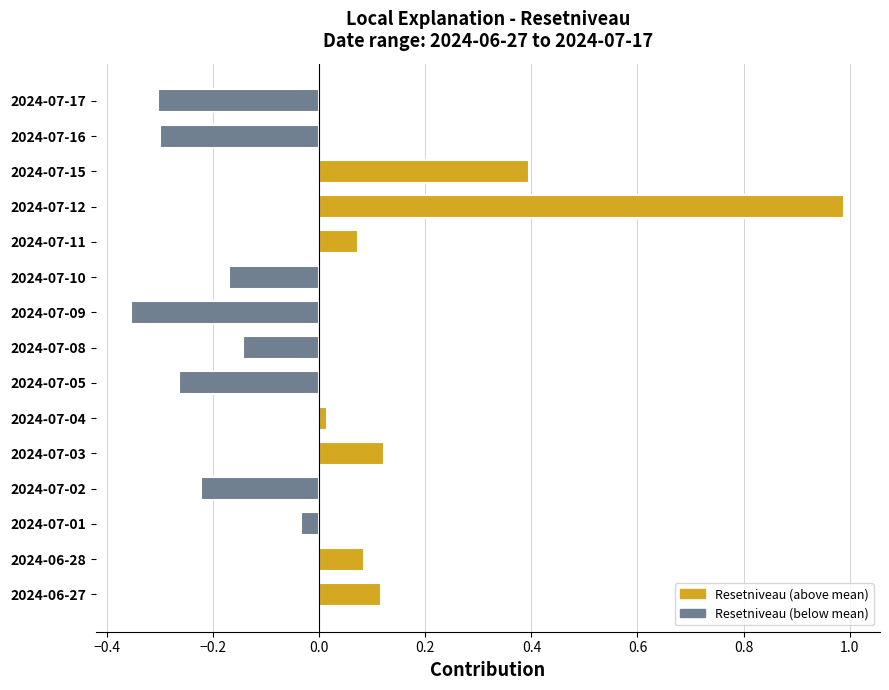

Is it true that the value at 2024-07-16 is -0.4?

False